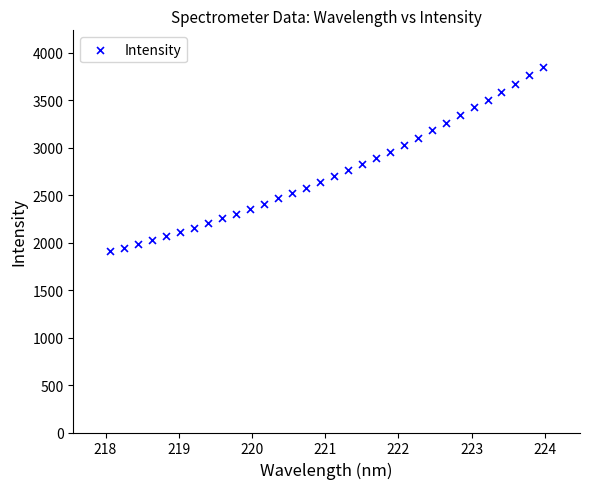

What is the range of Y values (max minus min)?

1942.9